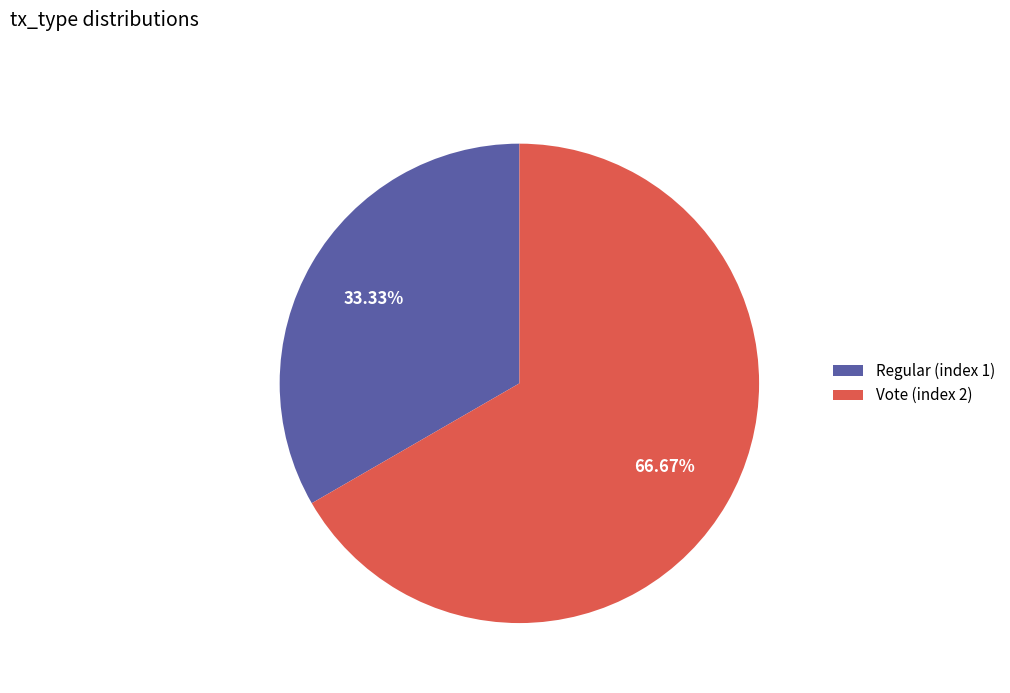

To the nearest percent, what is the average slice percentage?

50%